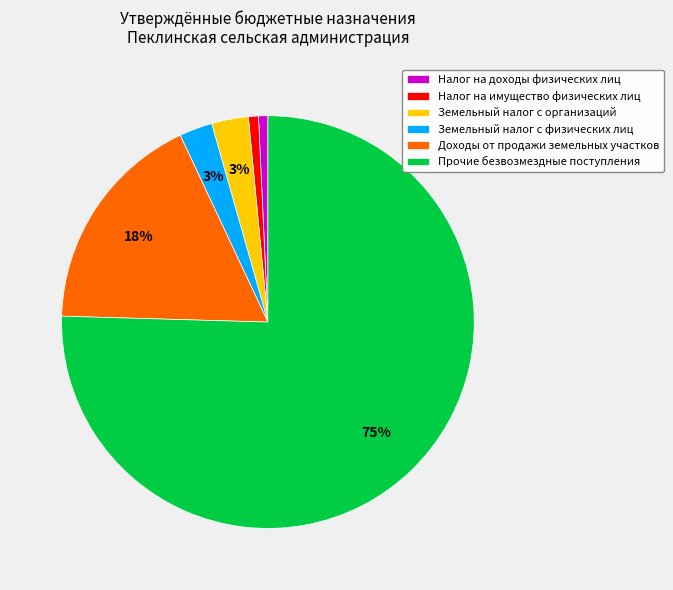

Combined, do Земельный налог с организаций and Земельный налог с физических лиц account for over 50%?

No